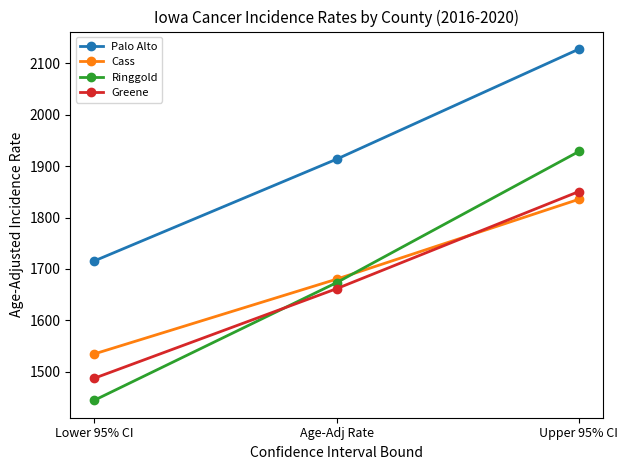

What is the average value of the Ringgold series?

1682.3